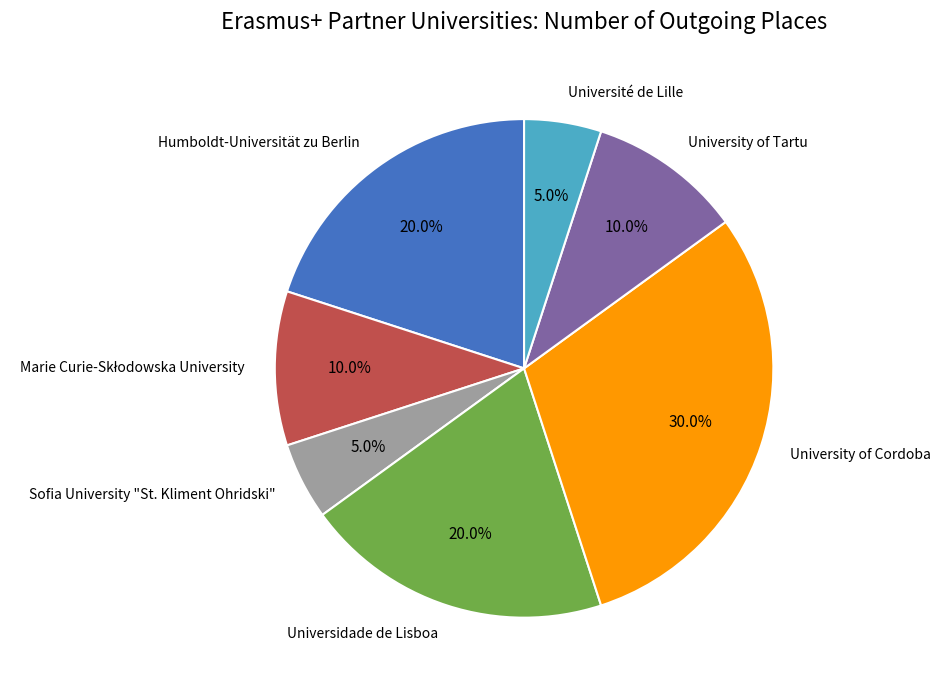

Which slice is the largest?

University of Cordoba